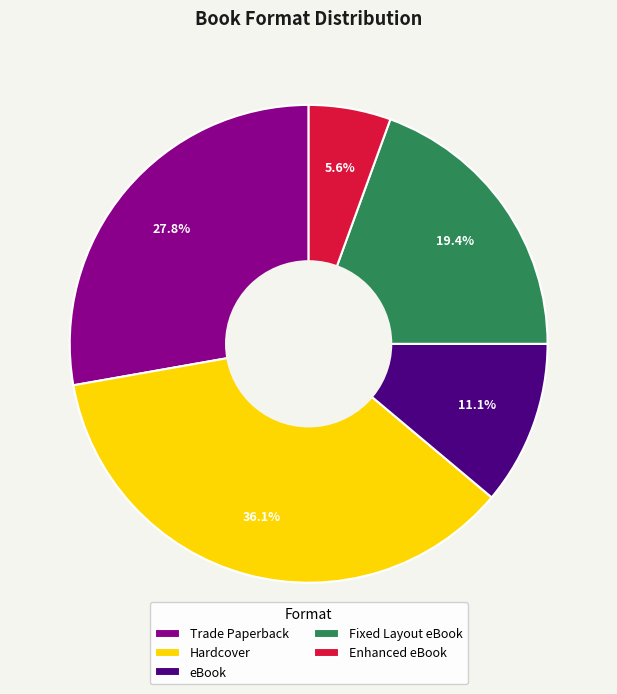

What is the largest slice in the pie chart?

Hardcover